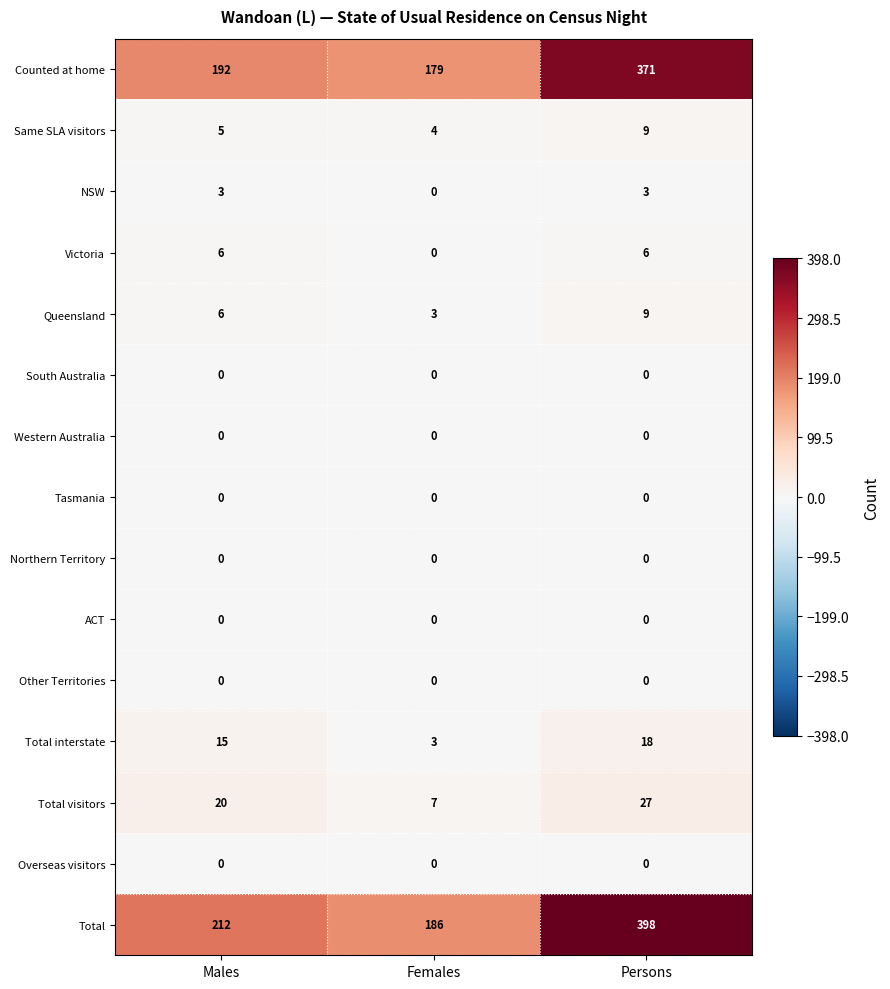

Rank the categories by Total value from highest to lowest.

Persons, Males, Females